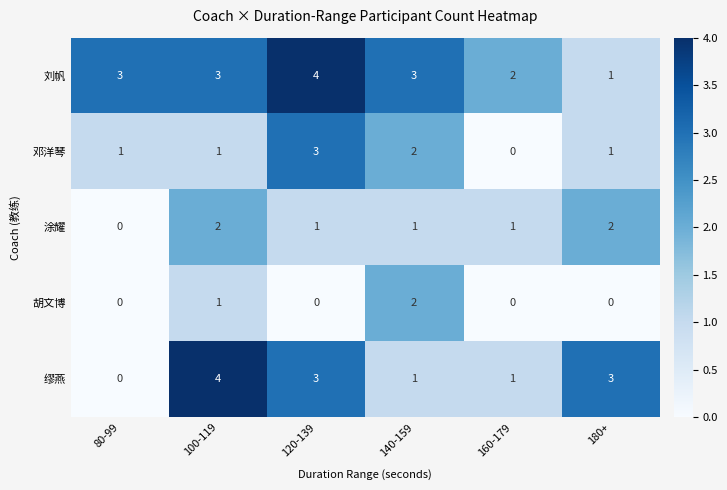

Is it true that 胡文博 equals 1 at 120-139?

False